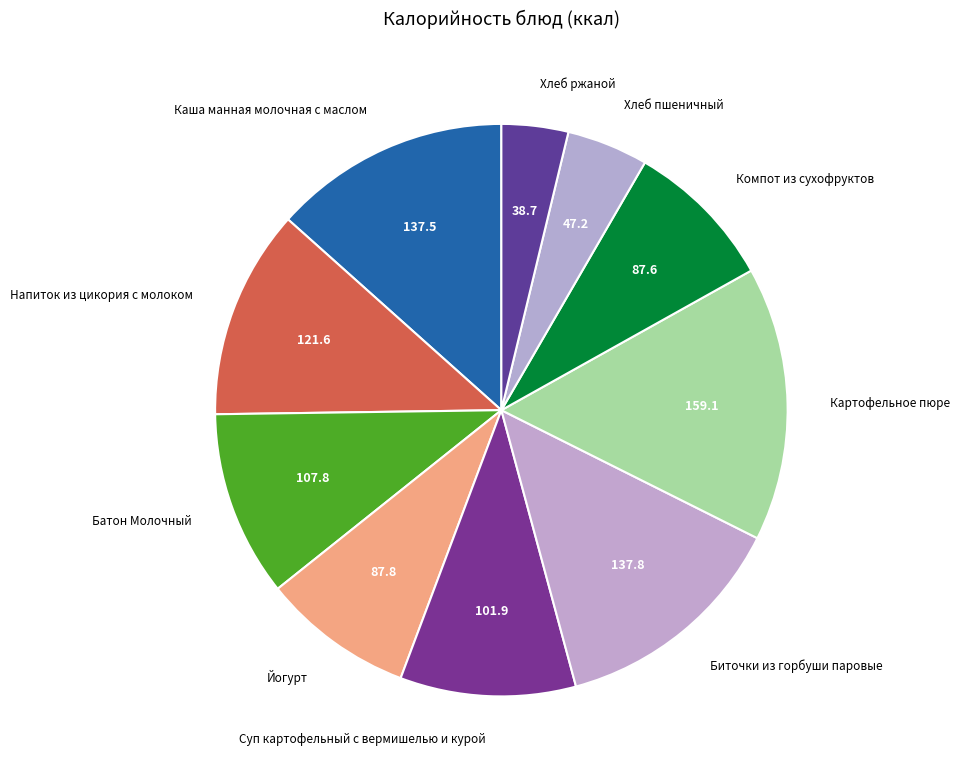

Count the number of slices in the pie.

10